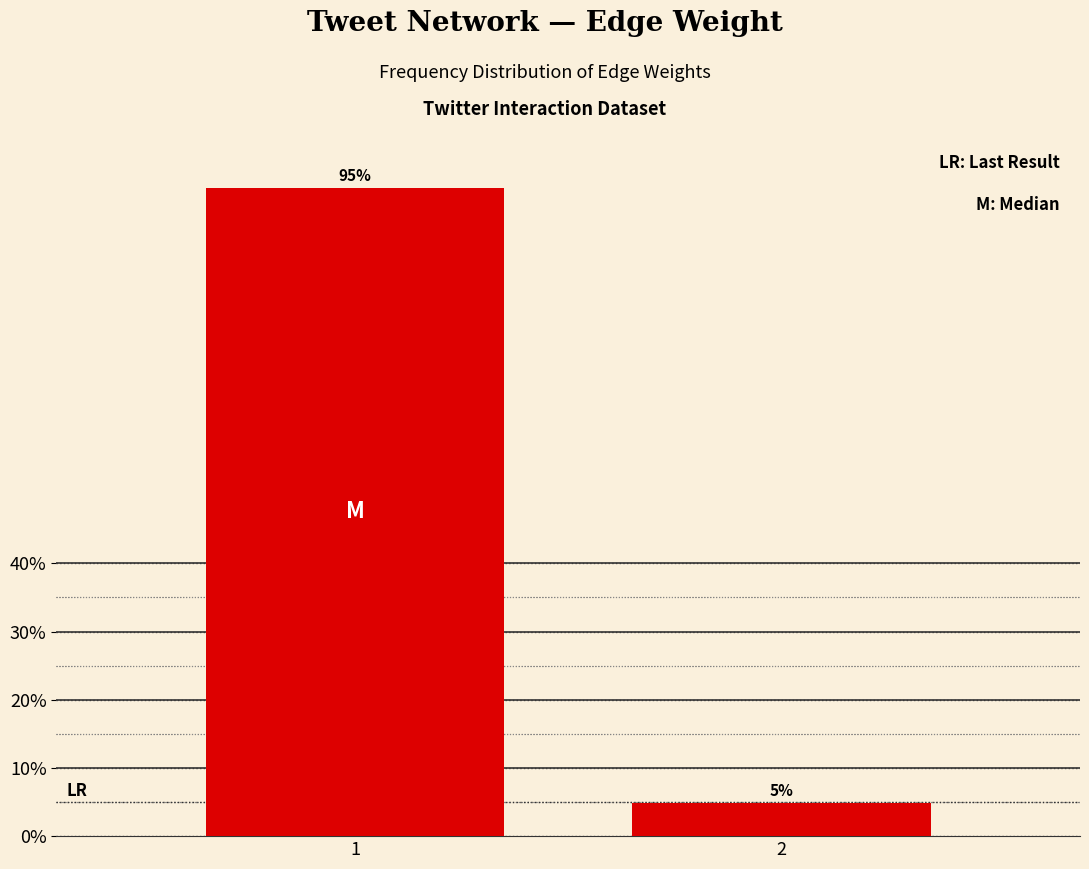

Rank the categories by value from lowest to highest.

2, 1